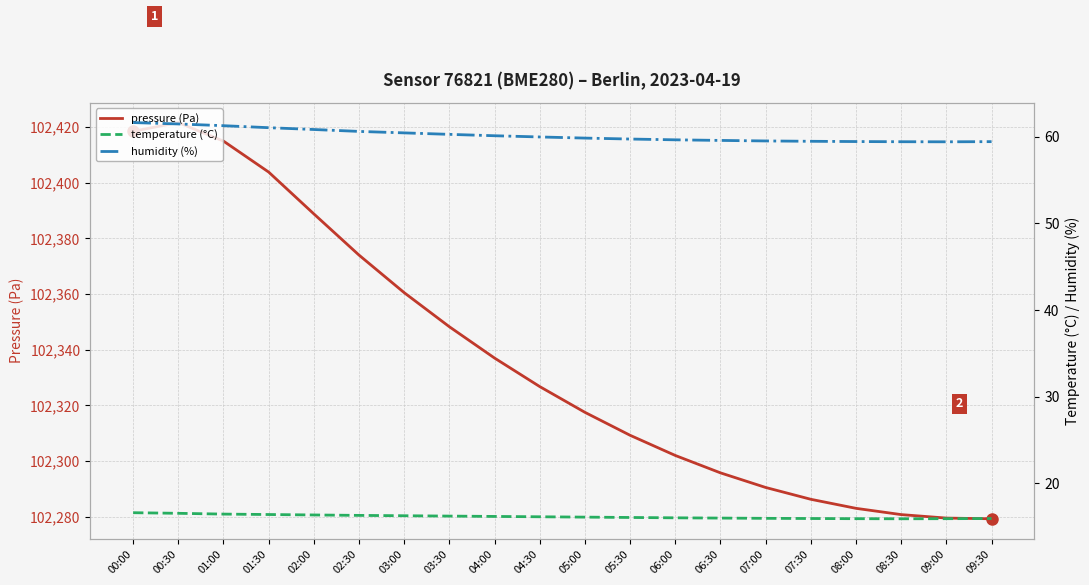

Reading left to right, transcribe all the data shown in this chart.

pressure (Pa): 00:00=102418.5	00:30=102421.6	01:00=102415.0	01:30=102403.8	02:00=102388.8	02:30=102374.0	03:00=102360.5	03:30=102348.2	04:00=102337.0	04:30=102326.8	05:00=102317.5	05:30=102309.2	06:00=102302.0	06:30=102295.8	07:00=102290.5	07:30=102286.2	08:00=102283.0	08:30=102280.8	09:00=102279.5	09:30=102279.2
temperature (°C): 00:00=16.6	00:30=16.6	01:00=16.5	01:30=16.4	02:00=16.4	02:30=16.3	03:00=16.3	03:30=16.2	04:00=16.2	04:30=16.2	05:00=16.1	05:30=16.1	06:00=16.0	06:30=16.0	07:00=16.0	07:30=16.0	08:00=15.9	08:30=15.9	09:00=15.9	09:30=16.0
humidity (%): 00:00=61.6	00:30=61.5	01:00=61.3	01:30=61.0	02:00=60.8	02:30=60.6	03:00=60.5	03:30=60.3	04:00=60.1	04:30=60.0	05:00=59.9	05:30=59.7	06:00=59.6	06:30=59.6	07:00=59.5	07:30=59.5	08:00=59.5	08:30=59.4	09:00=59.4	09:30=59.4